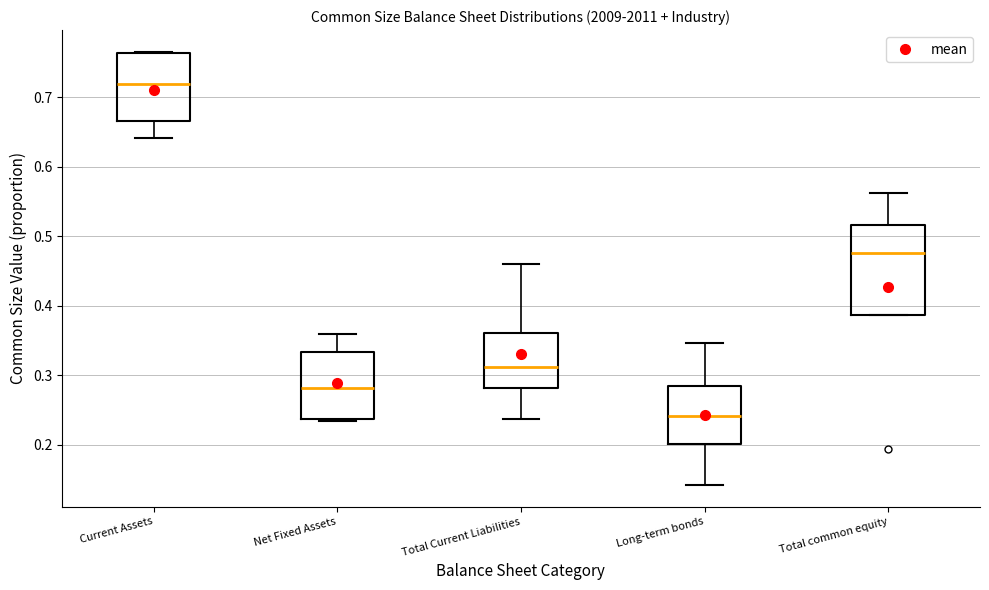

Reading left to right, transcribe this box plot: for each box, give where its median line is, the range the box spans, and where its two whiskers end, as read against the y-axis. The values are not printed on the chart, so give them approximately, as read against the axis.

Current Assets: median 0.72, box 0.67 to 0.76, whiskers 0.64 to 0.77
Net Fixed Assets: median 0.28, box 0.24 to 0.33, whiskers 0.23 to 0.36
Total Current Liabilities: median 0.31, box 0.28 to 0.36, whiskers 0.24 to 0.46
Long-term bonds: median 0.24, box 0.20 to 0.28, whiskers 0.14 to 0.35
Total common equity: median 0.48, box 0.39 to 0.52, whiskers 0.39 to 0.56